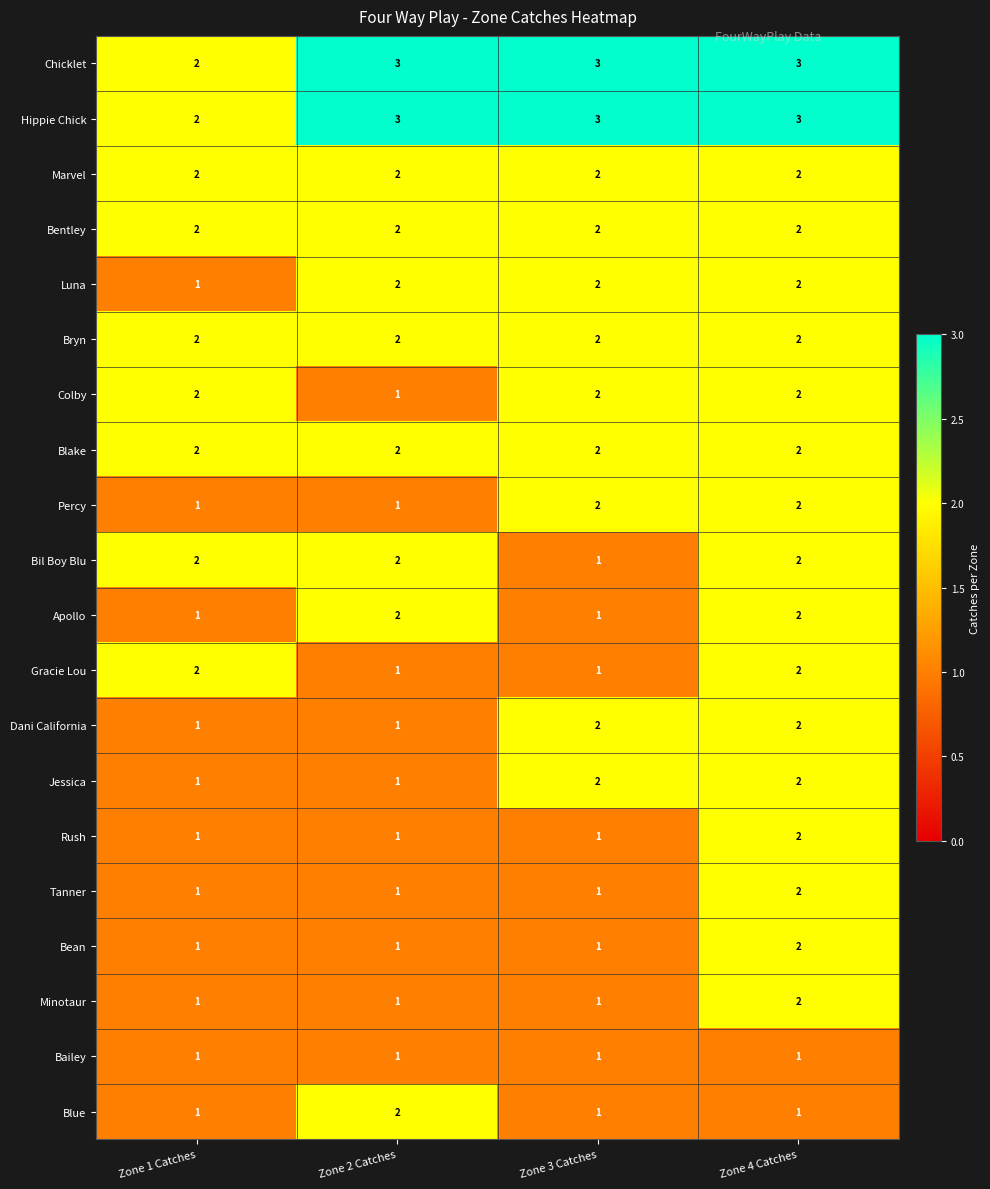

What is the greatest value displayed?

3